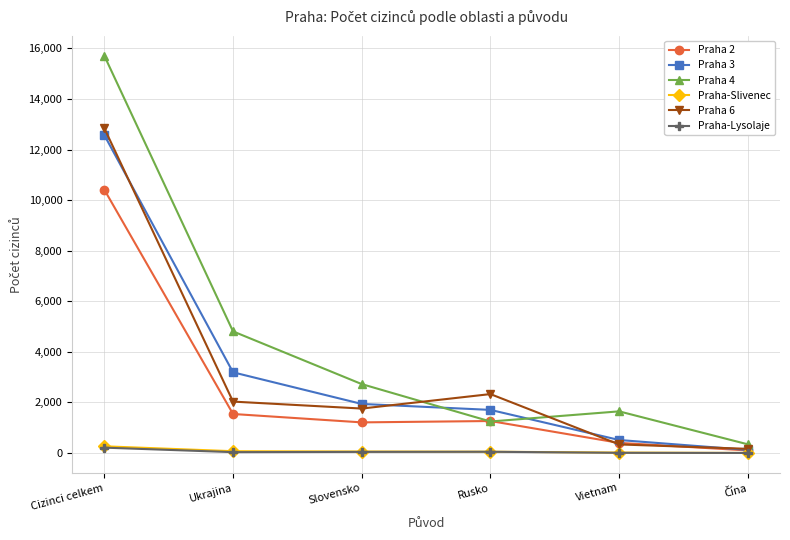

At which label does Praha-Lysolaje reach its peak?

Cizinci celkem